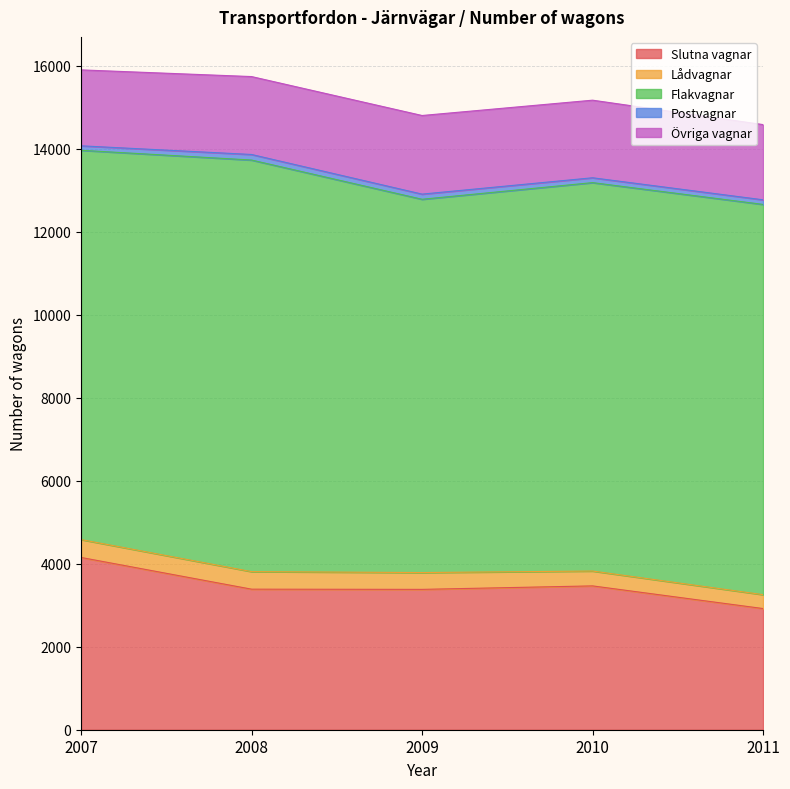

Where does the Slutna vagnar series first go above 3386?

2007